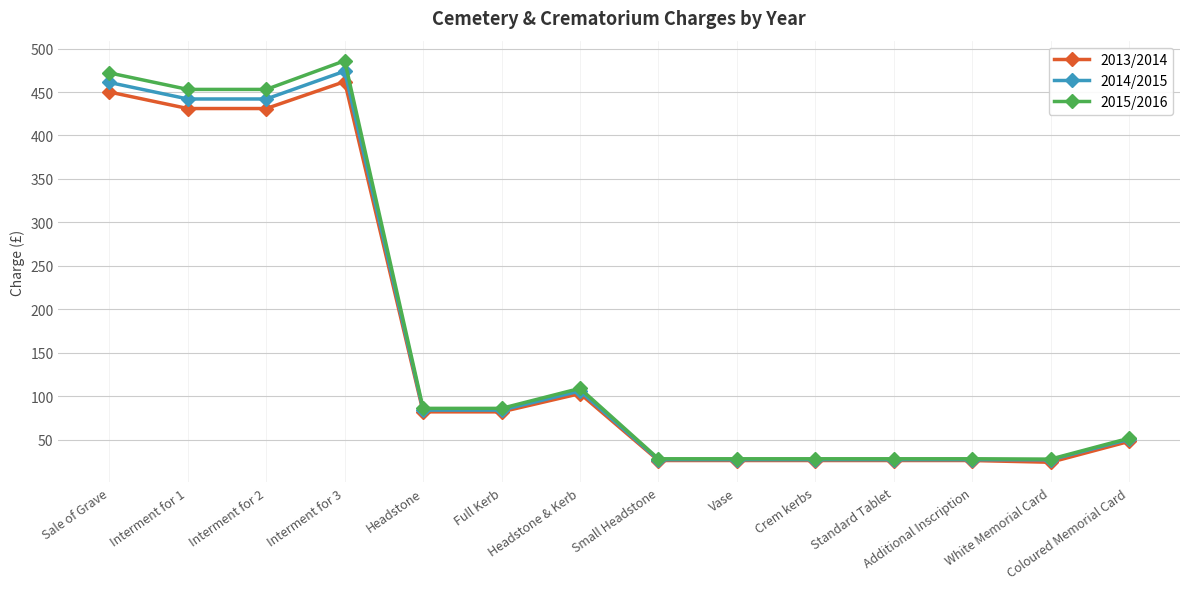

Read the 2014/2015 value at Small Headstone.

27.0